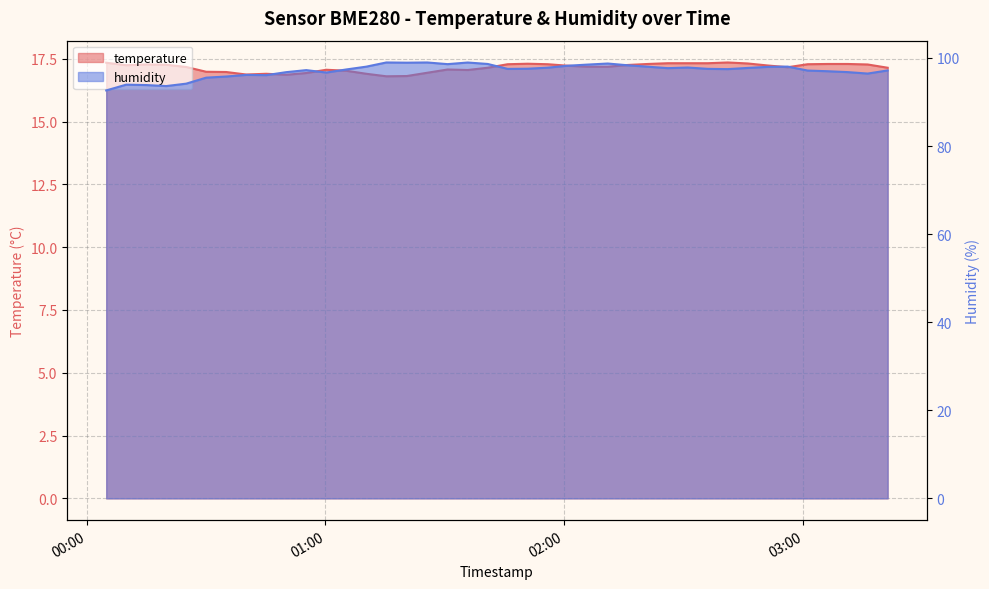

How many distinct data groups are displayed?

2